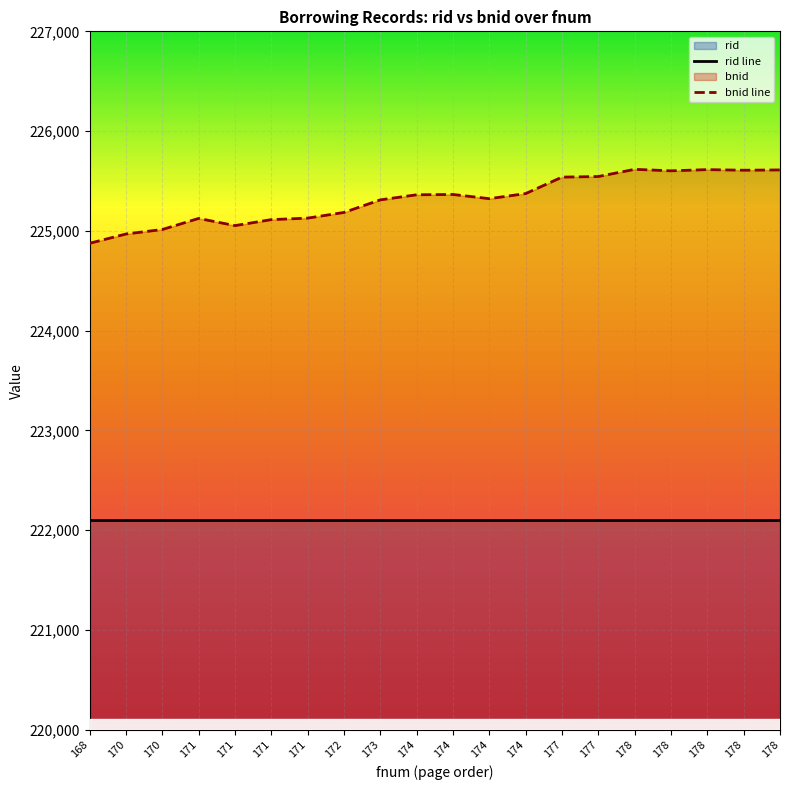

The rid line series shows 222100 at 174. True or false?

True